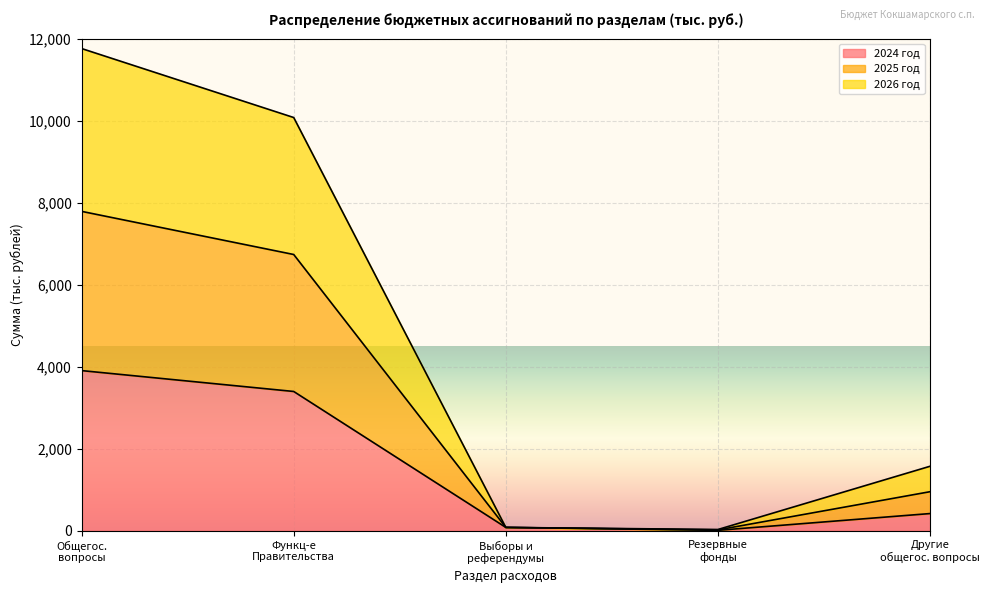

Which series has the largest total across all categories?

2025 год